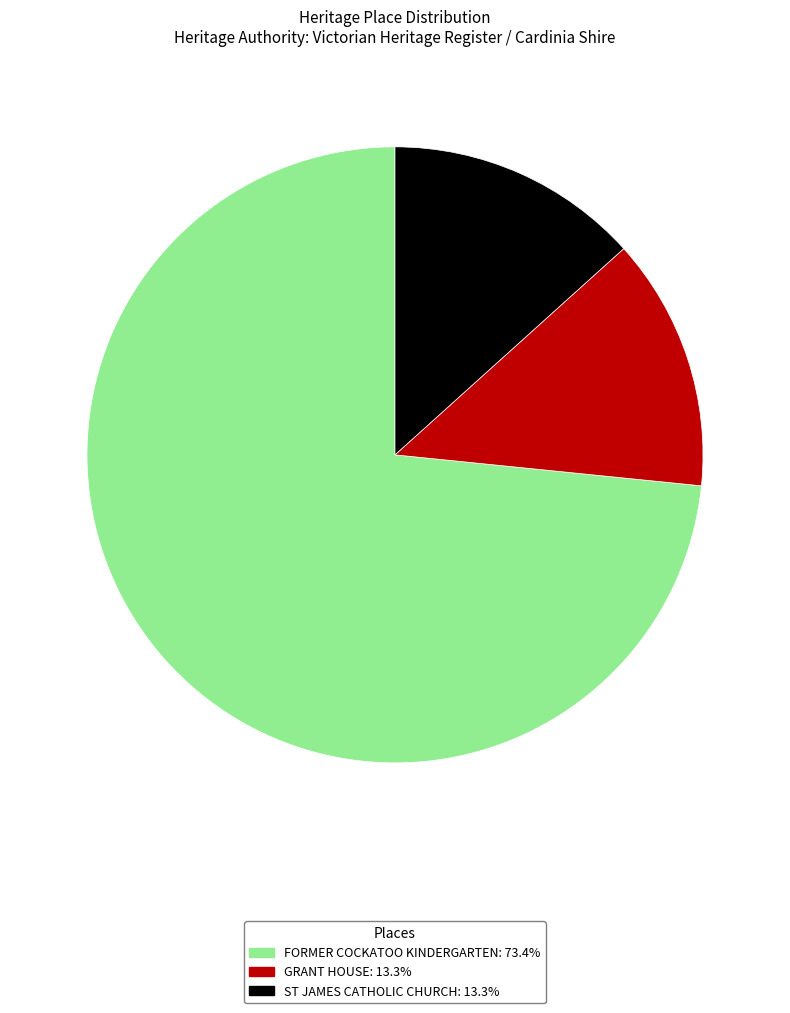

The GRANT HOUSE slice represents 4% of the pie. True or false?

False